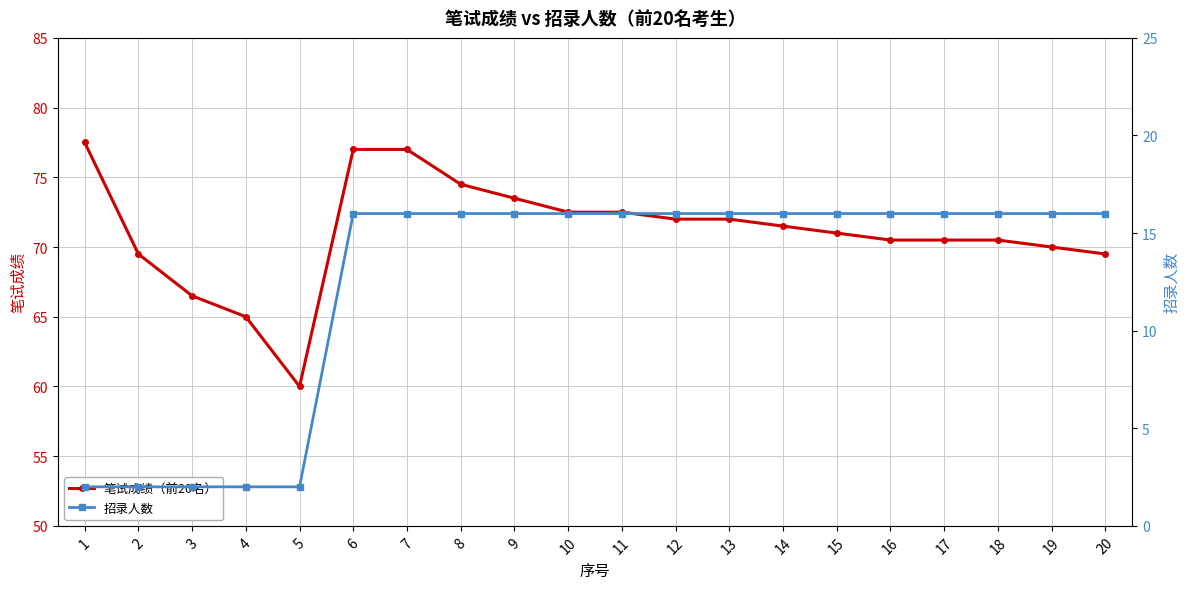

What is the sum of the 笔试成绩（前20名） values at 18 and 1?

148.0